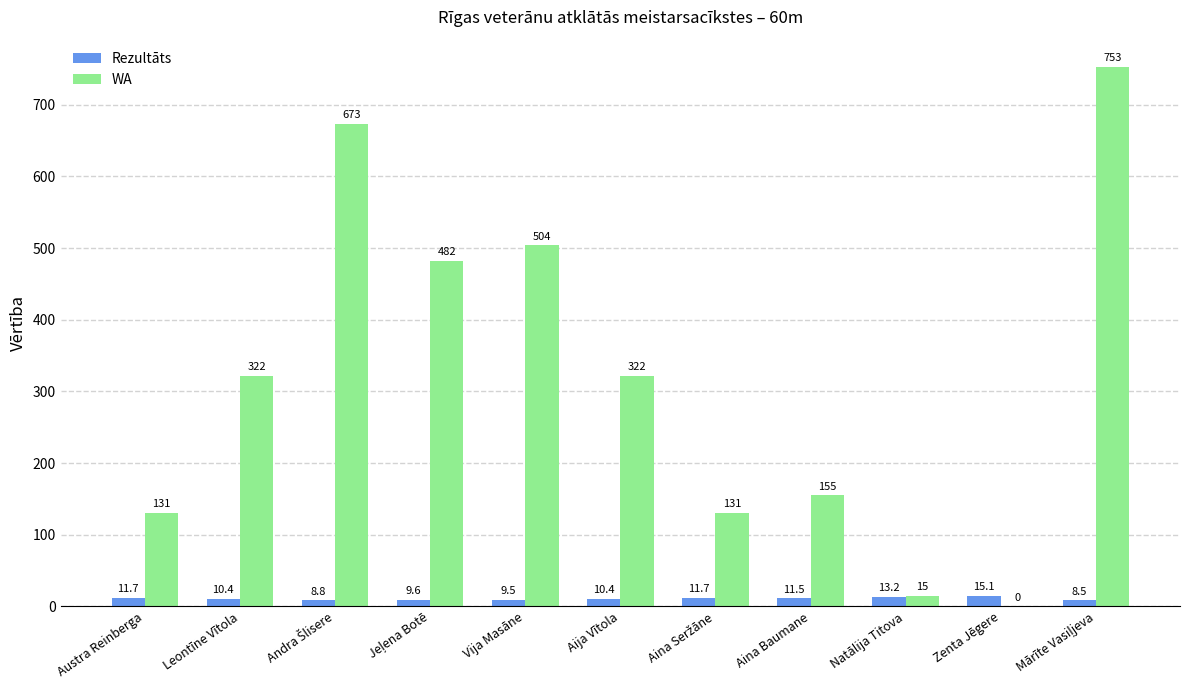

What is the average value of the WA series?

317.1